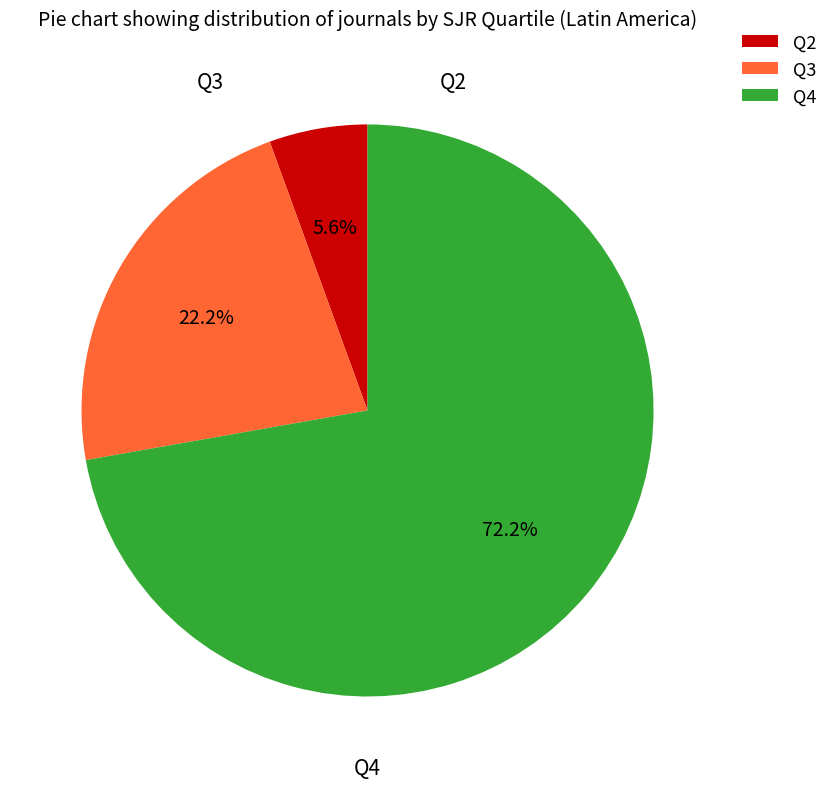

The Q3 slice represents 36% of the pie. True or false?

False